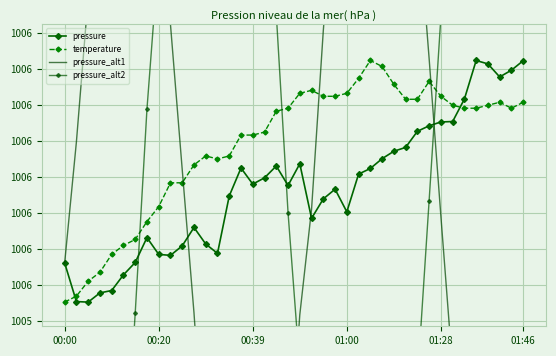

At which category does pressure_alt2 reach its first local peak?

12